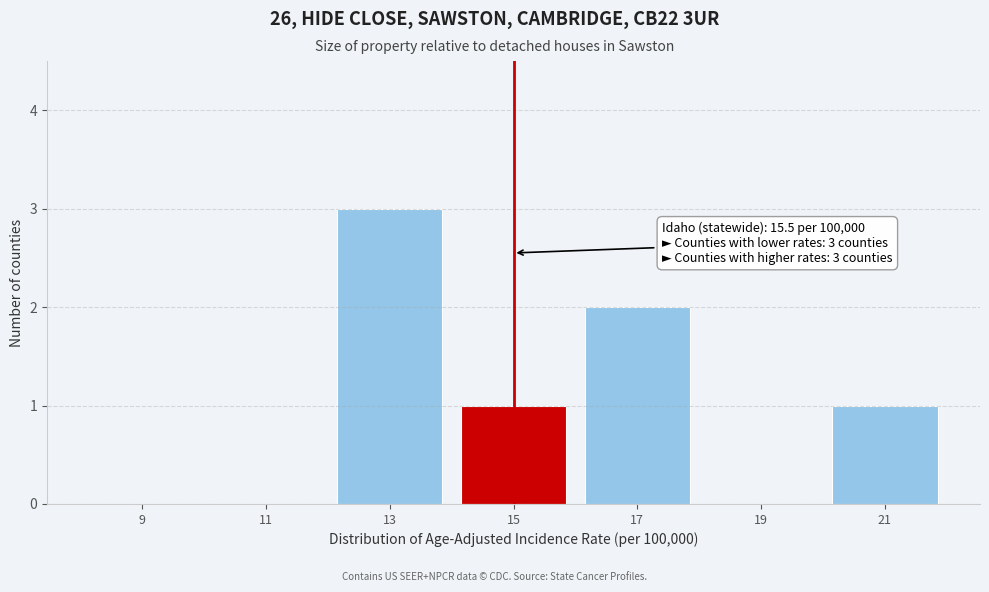

Reading right to left, what are all the values shown in this chart?

21=1	19=0	17=2	15=1	13=3	11=0	9=0